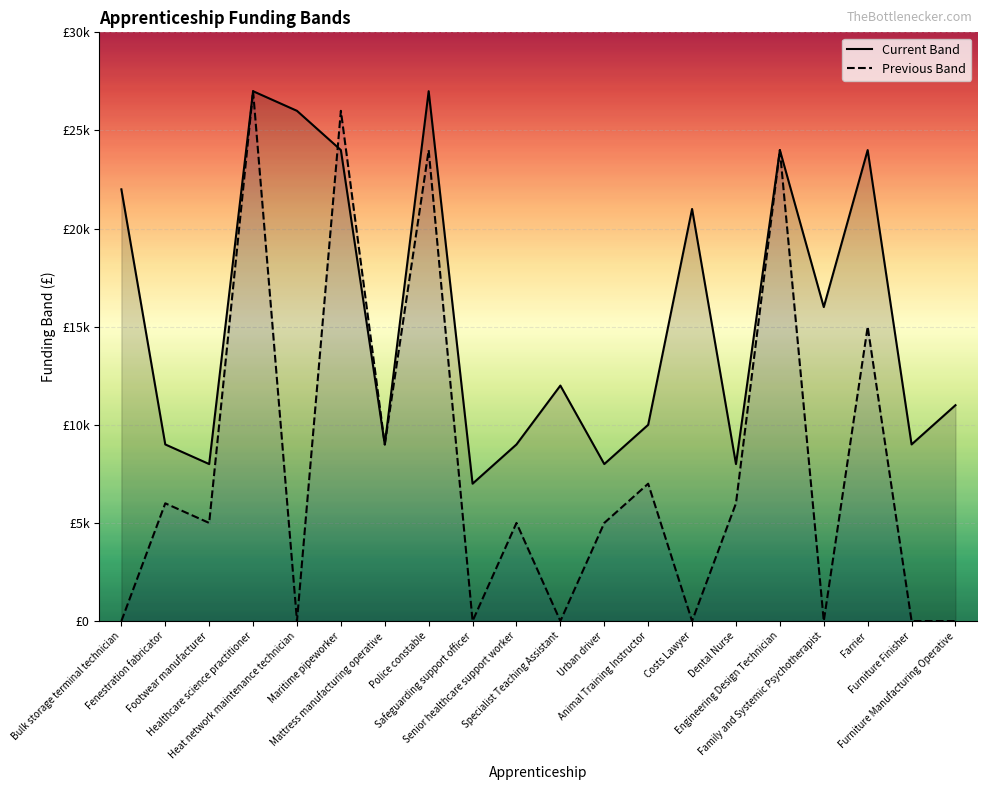

What is the label of the 1st point from the right?

Furniture Manufacturing Operative